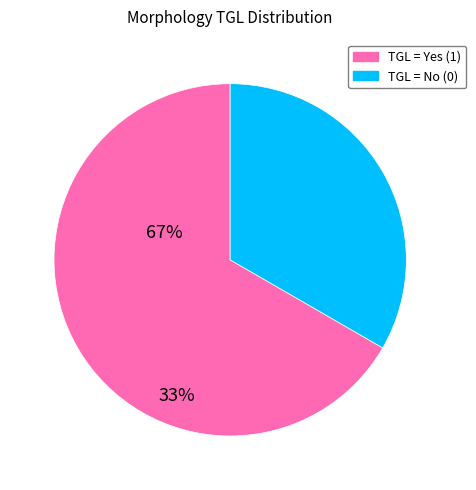

How many slices are in this pie chart?

2